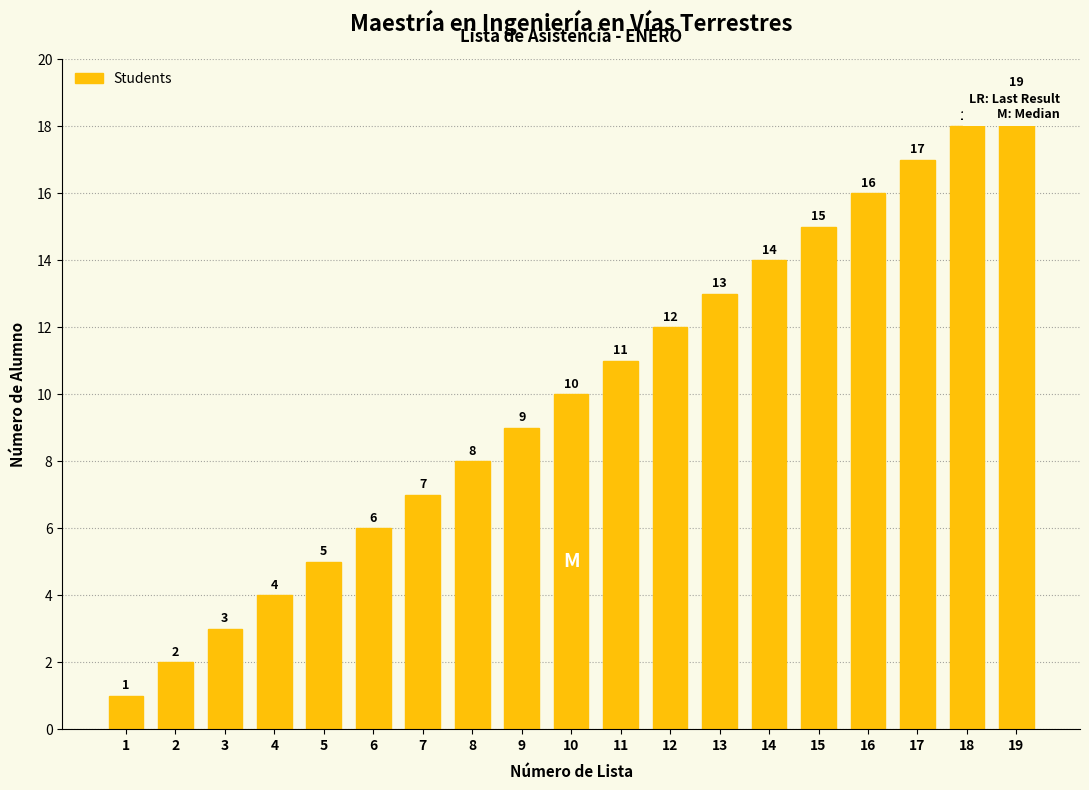

At which label is the value closest to 10?

10